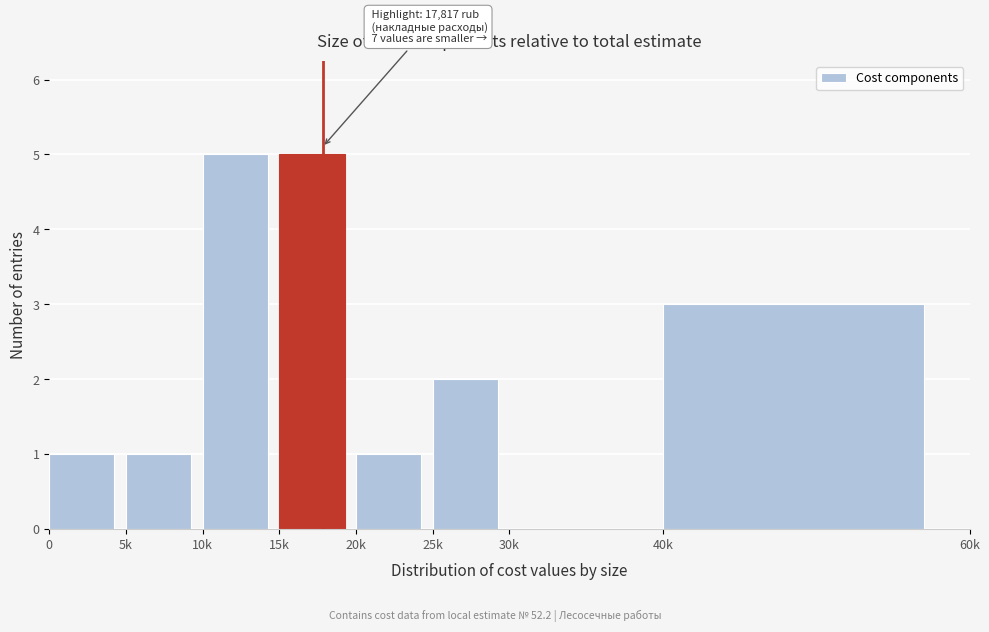

Reading left to right, what are all the values shown in this chart?

0=1	5k=1	10k=5	15k=5	20k=1	25k=2	30k=0	40k=3